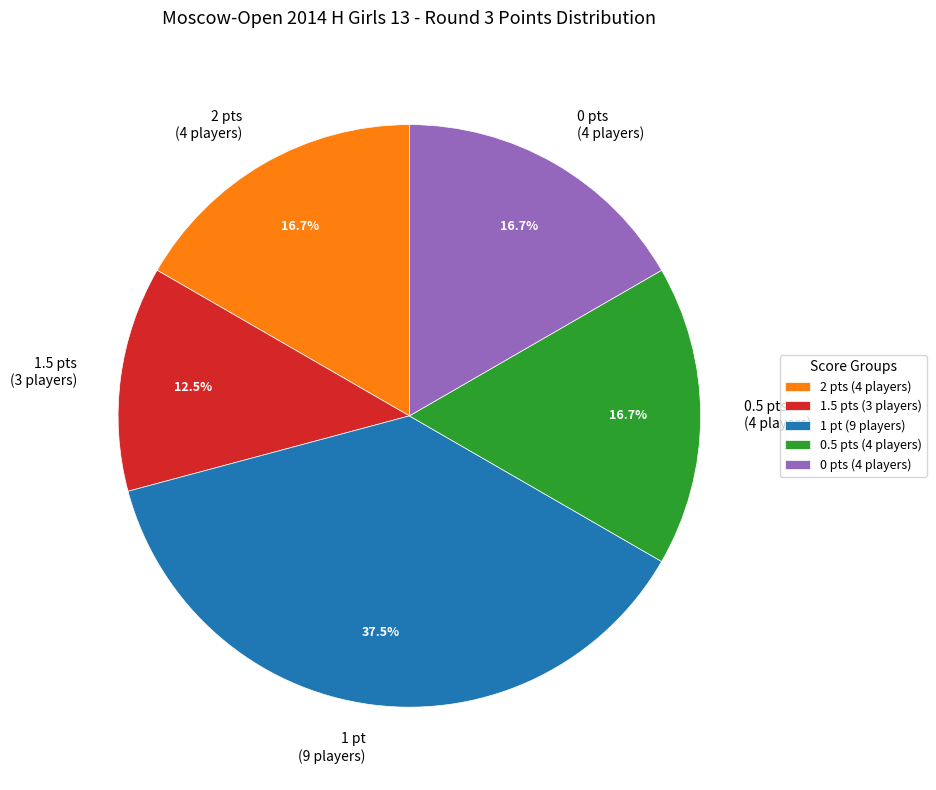

Does 0.5 pts (4 players) represent more than half of the total?

No